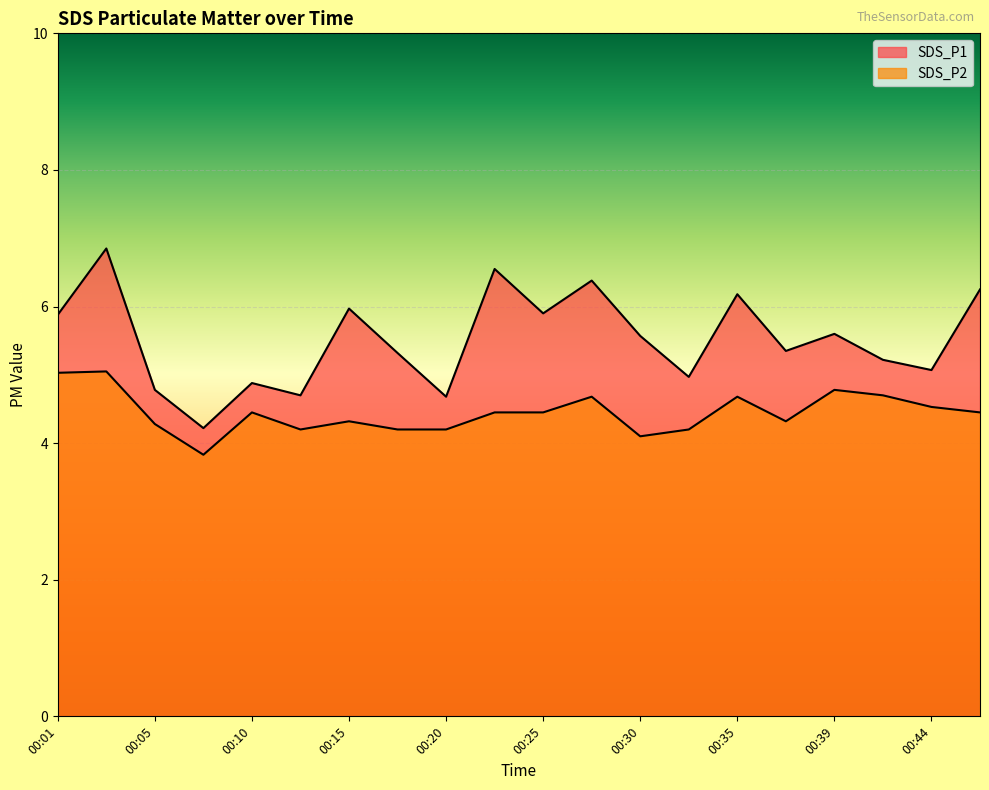

What is the difference between the second highest and second lowest values in the SDS_P2 series?

0.9